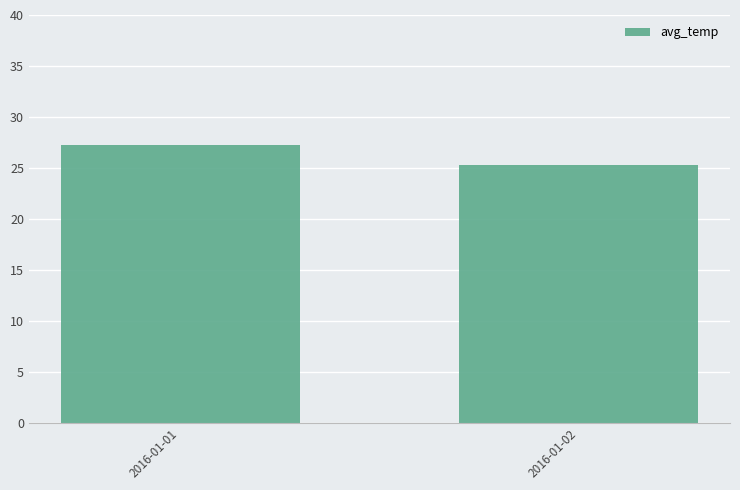

What is the smallest value displayed?

25.3